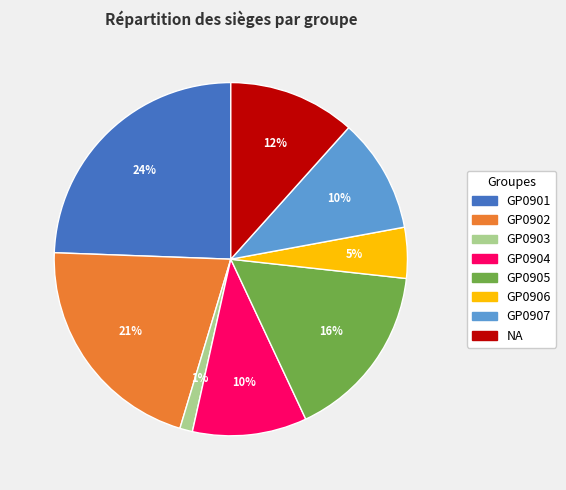

How many segments does this pie chart have?

8